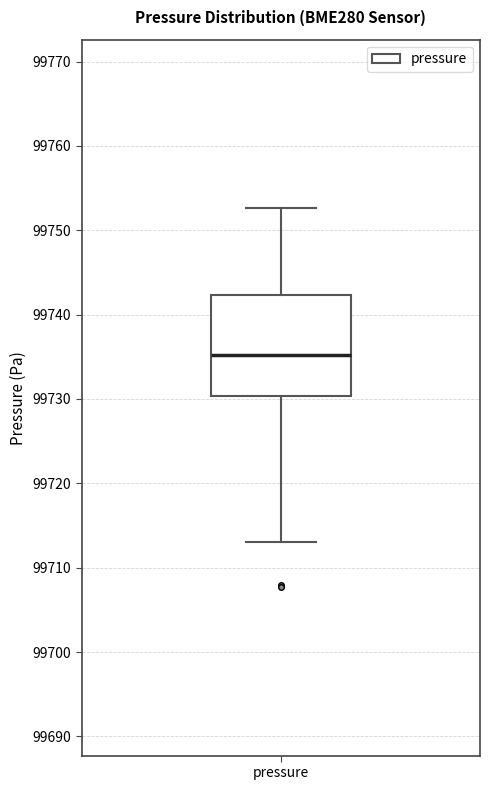

Transcribe this box plot: give where the median line is, the range the box spans, and where the two whiskers end, as read against the y-axis. The values are not printed on the chart, so give them approximately, as read against the axis.

median 99735, box 99730 to 99742, whiskers 99713 to 99753